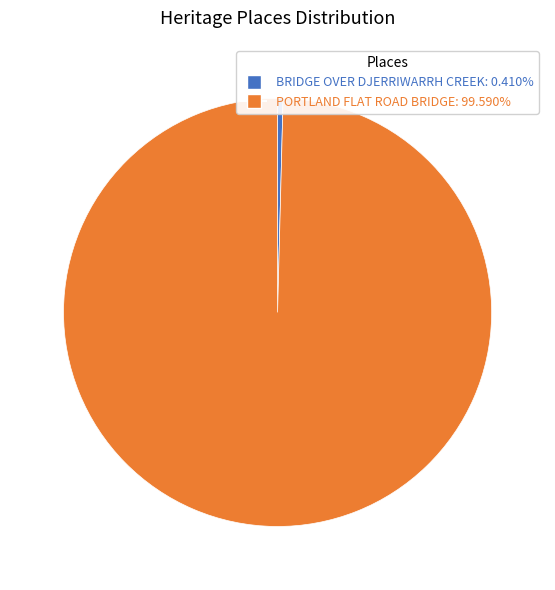

Is it true that BRIDGE OVER DJERRIWARRH CREEK is 0% of the pie?

True